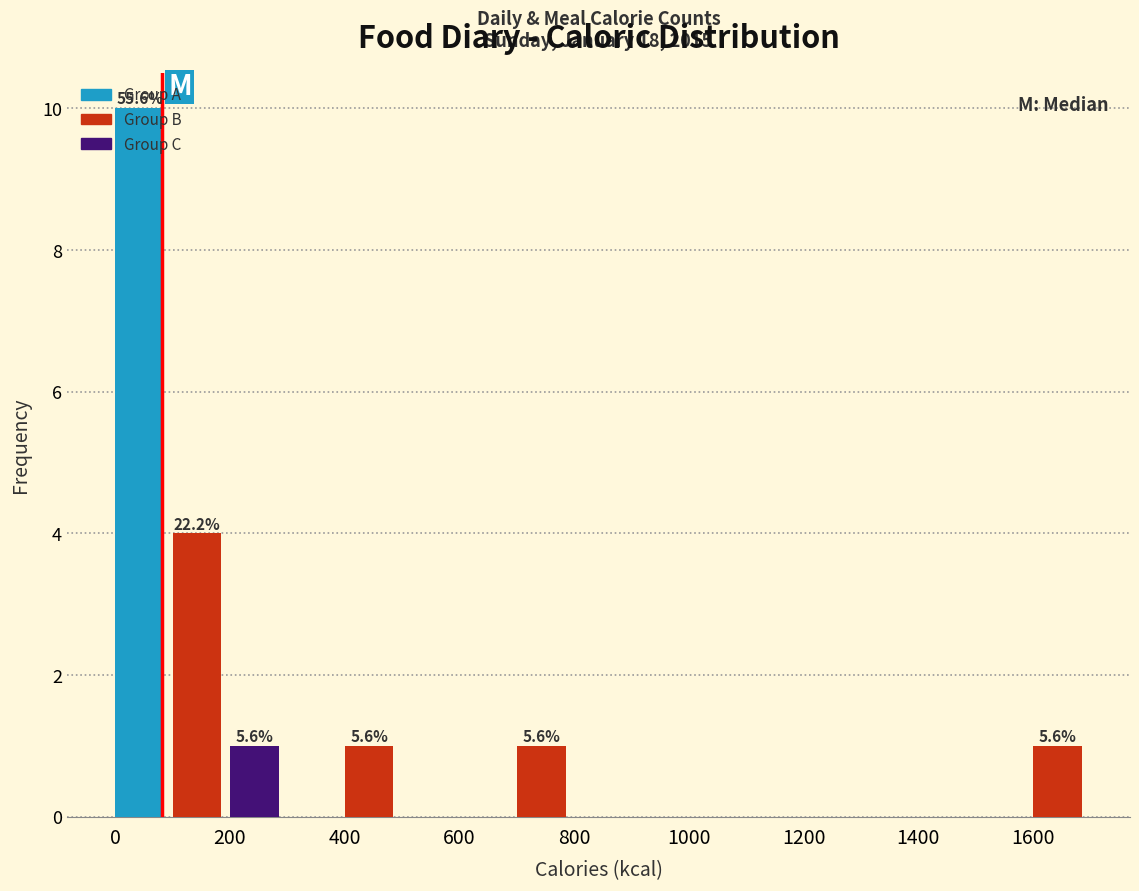

Which range on the x-axis has the tallest bar?

0 to 100